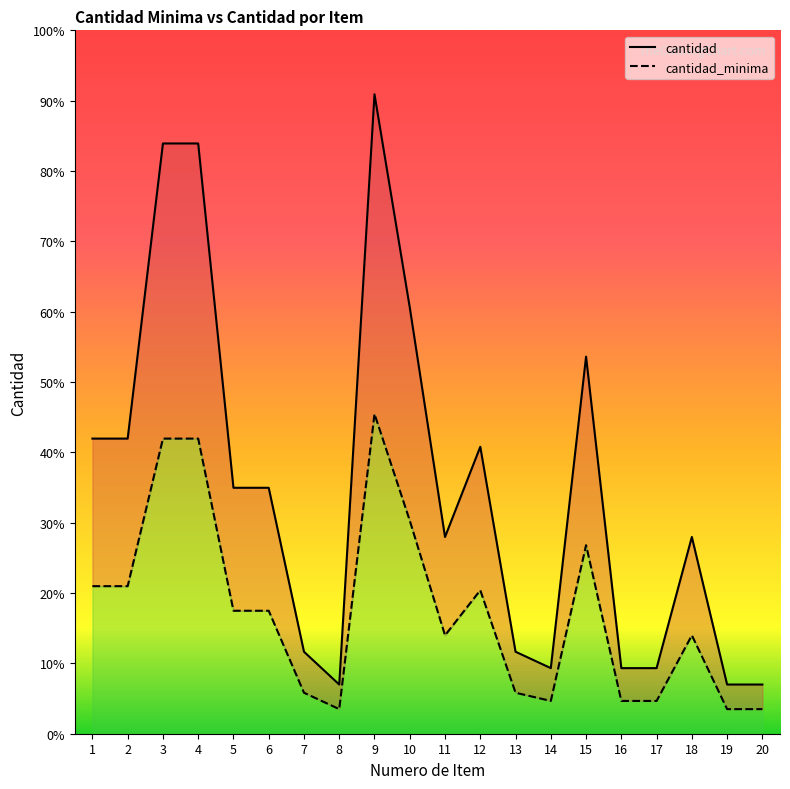

What value does the cantidad series have at 11, to the nearest 100?

1200